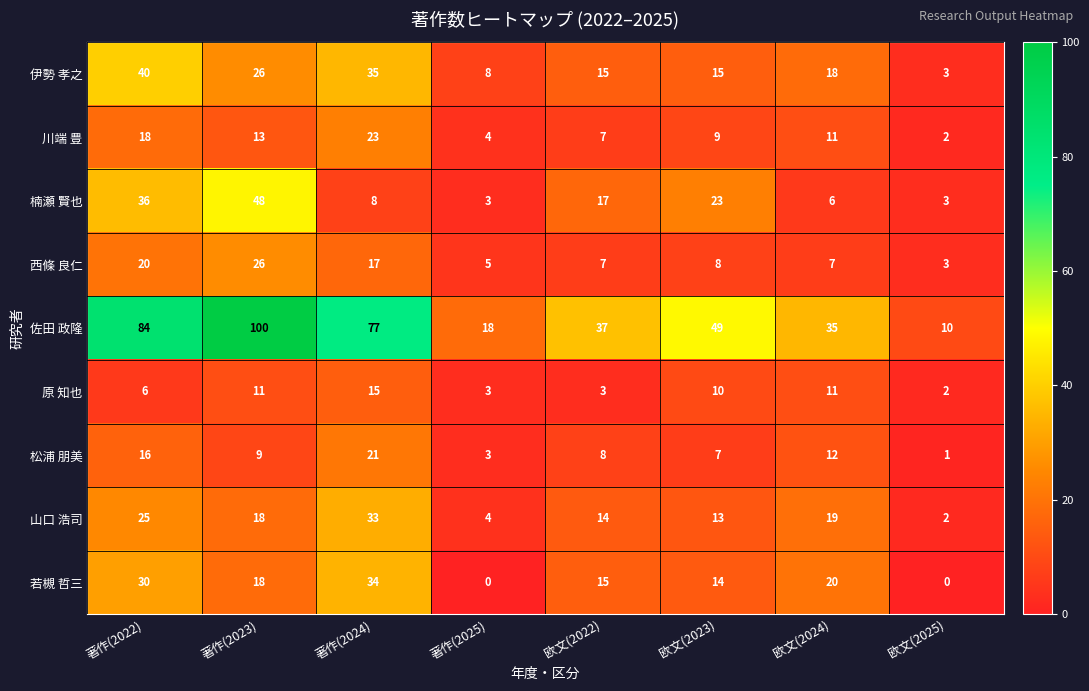

At how many categories does at least one series exceed 7?

8